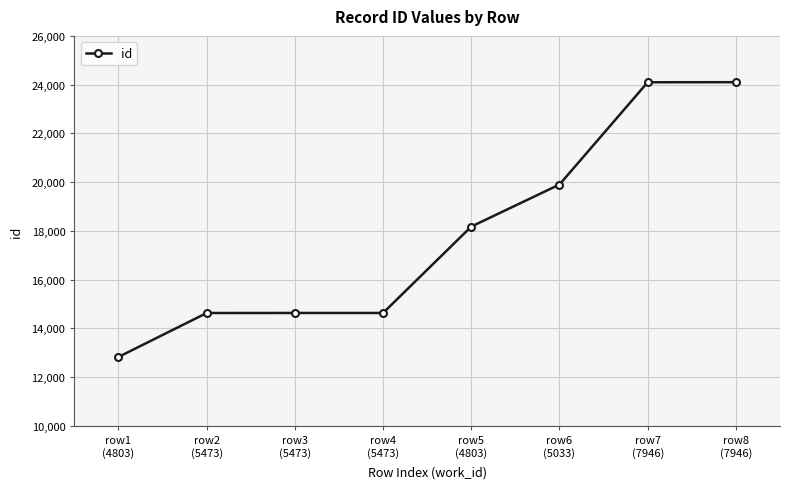

What is the value of the 8th point from the left?

24101